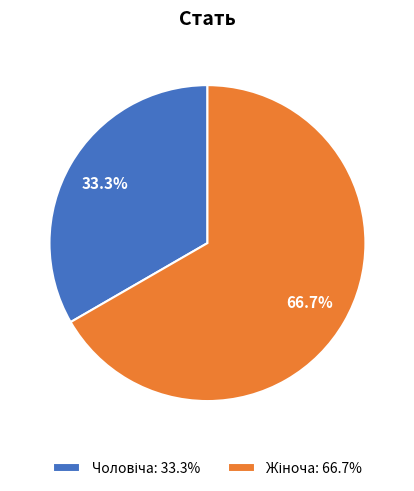

Does any single category account for the majority?

Yes